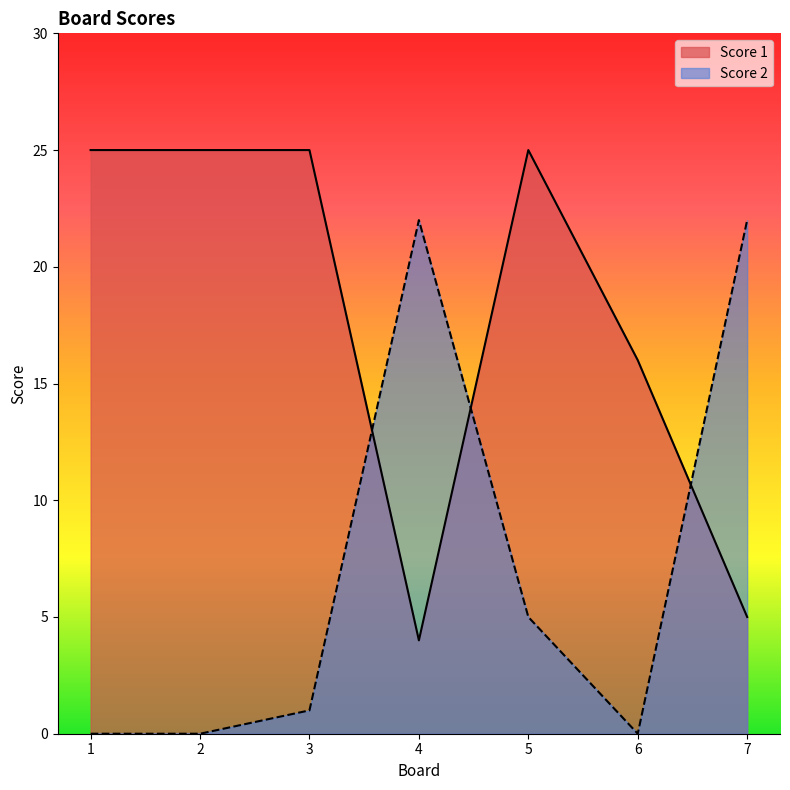

Where is the first local maximum for Score 1?

5